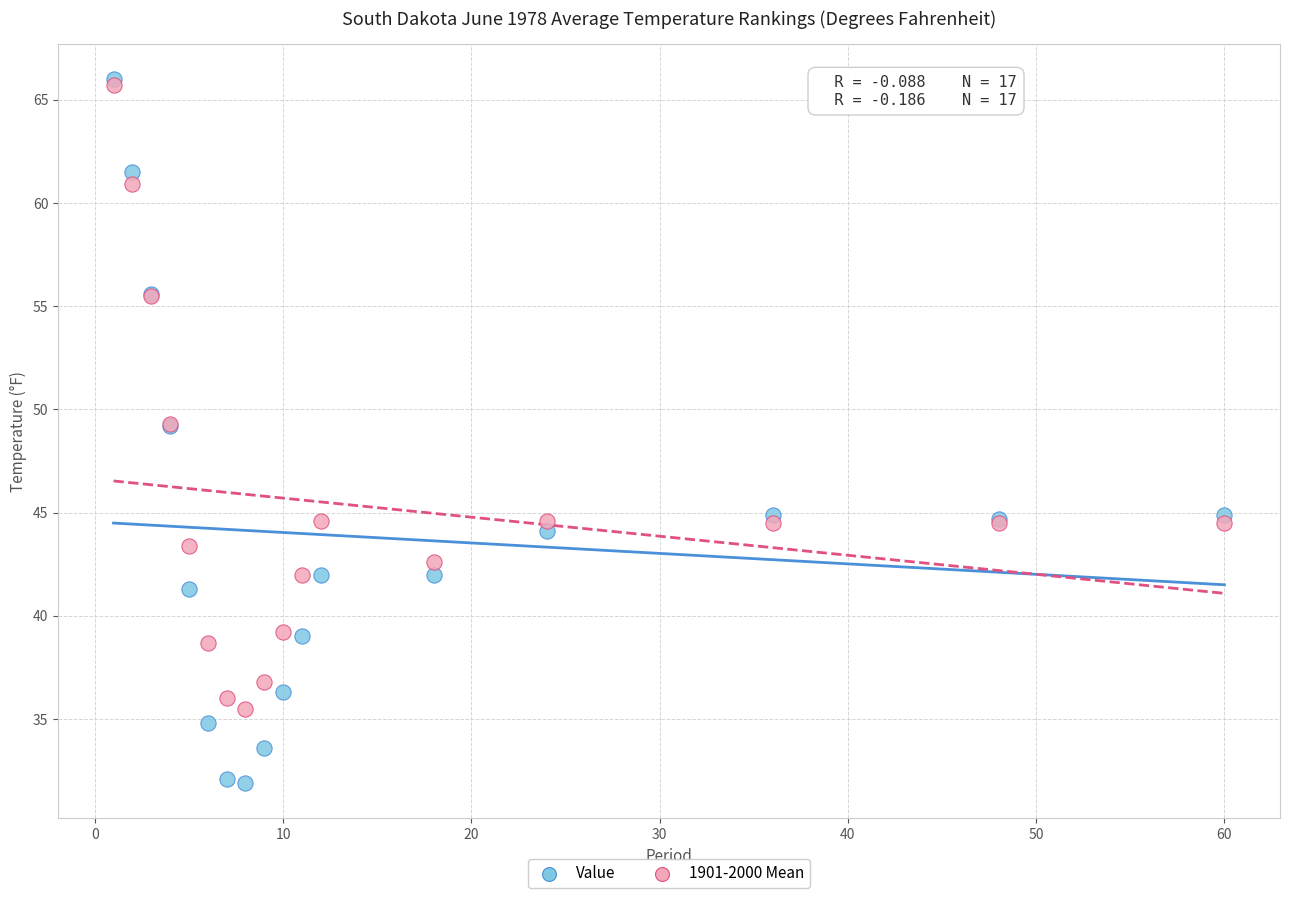

What are all the series names shown in the legend?

Value, 1901-2000 Mean